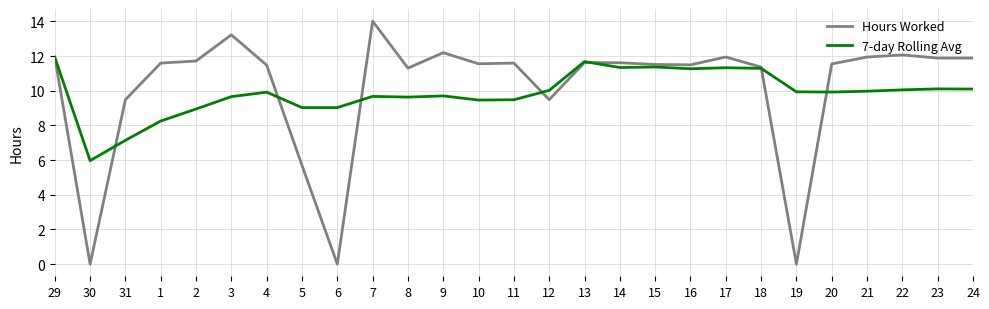

Which category has the highest value across all series?

7